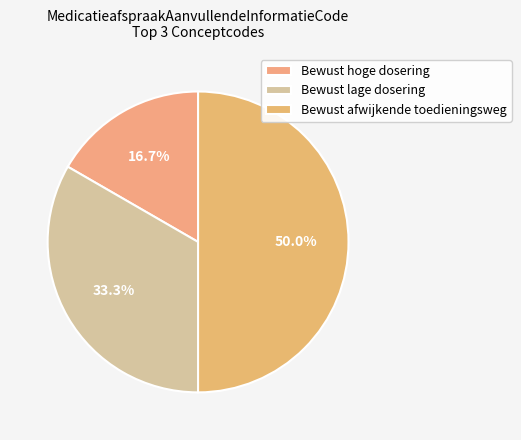

Count the number of slices in the pie.

3